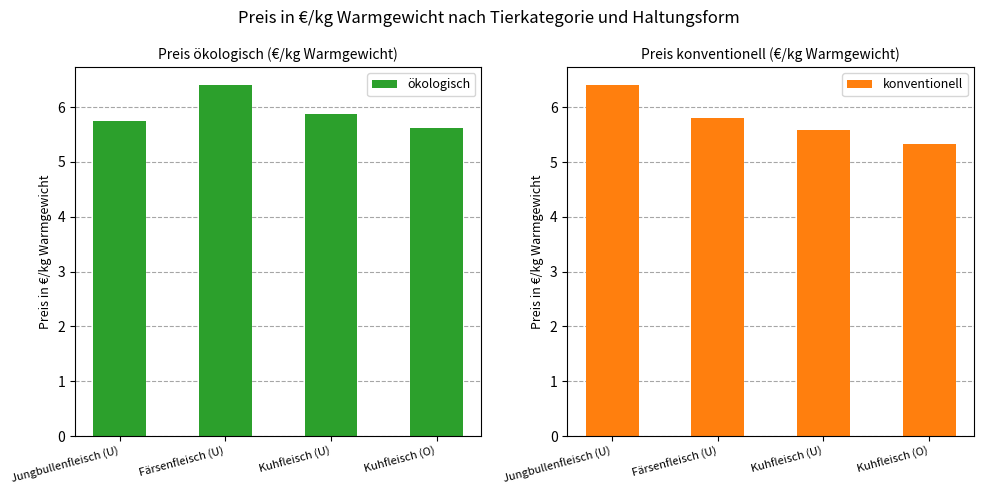

What is the difference between the ökologisch values at Kuhfleisch (U) and Kuhfleisch (O)?

0.3